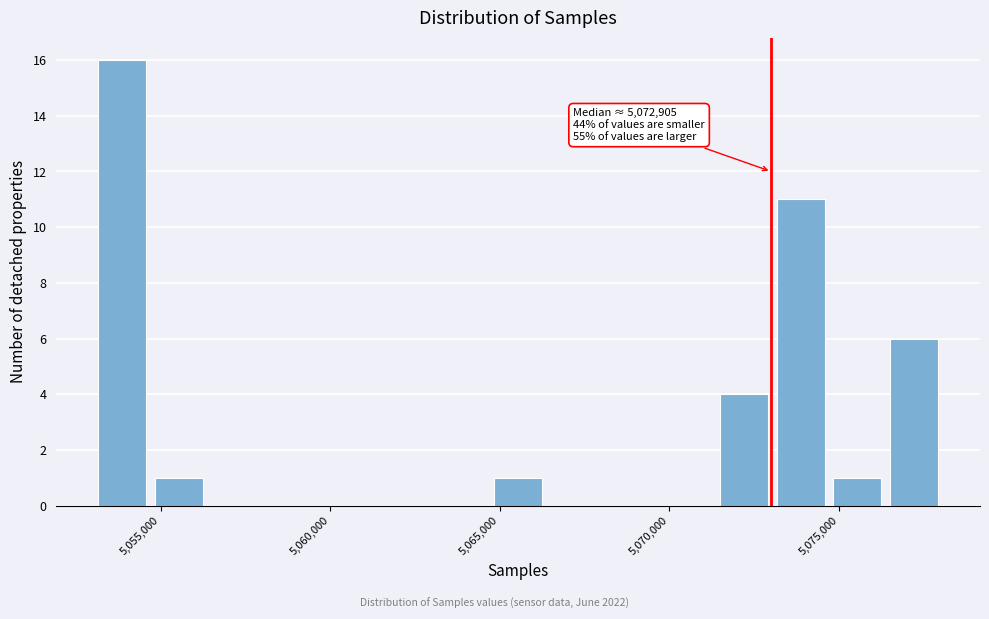

Around what value on the x-axis is the tallest bar? Give the approximate position of its centre, as read against the axis.

5054000